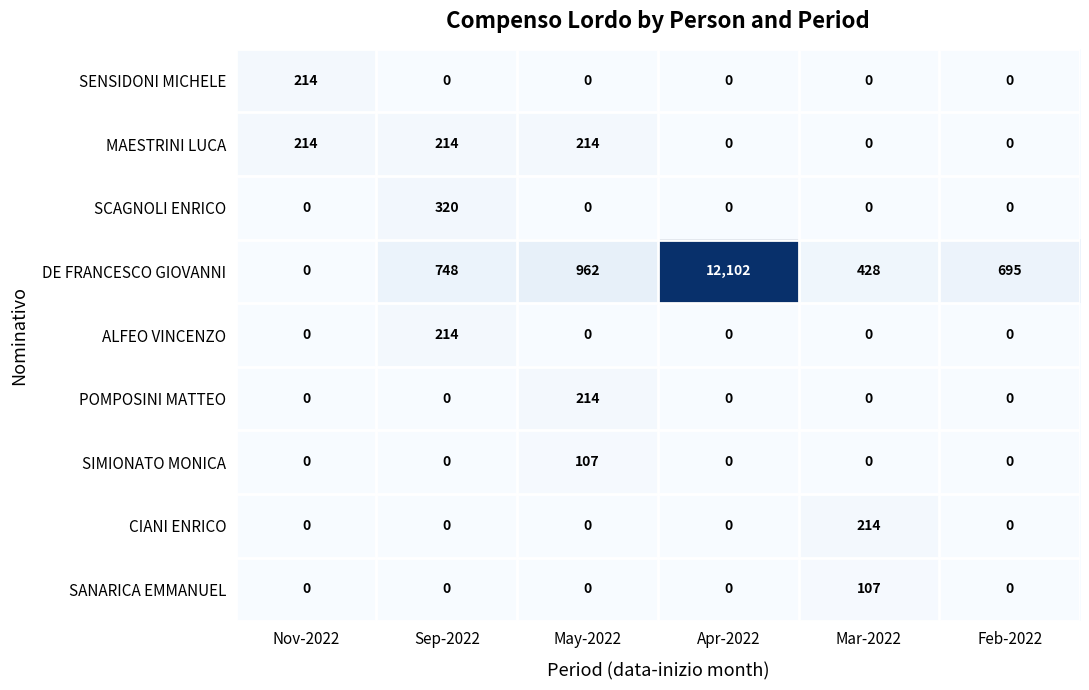

Between May-2022 and Feb-2022, which series saw the biggest shift?

DE FRANCESCO GIOVANNI